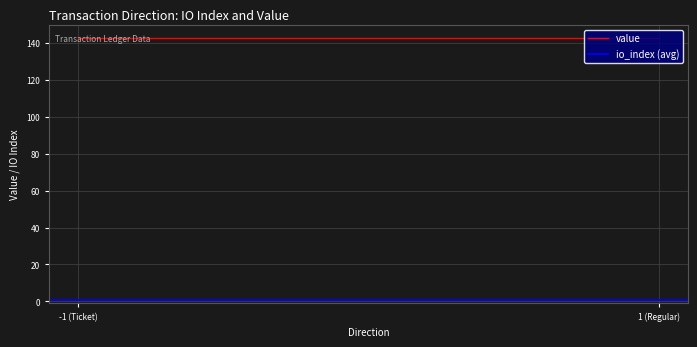

True or false: io_index and value cross at least once.

False